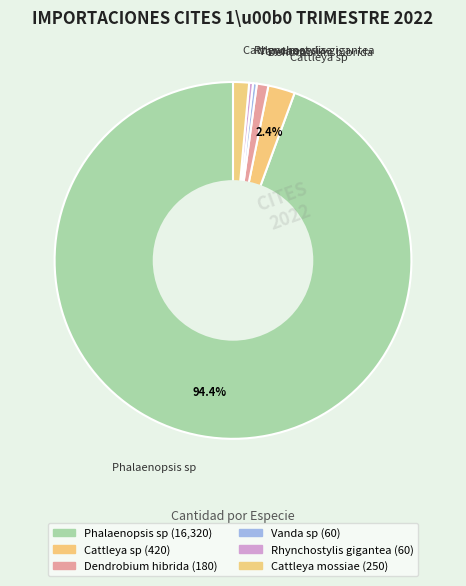

How many segments does this pie chart have?

6